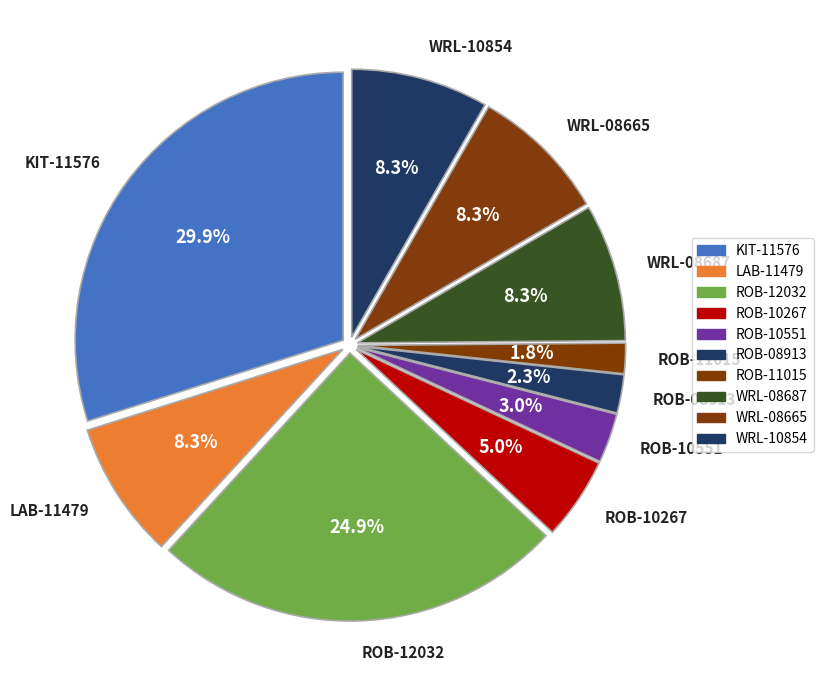

Count the number of slices in the pie.

10